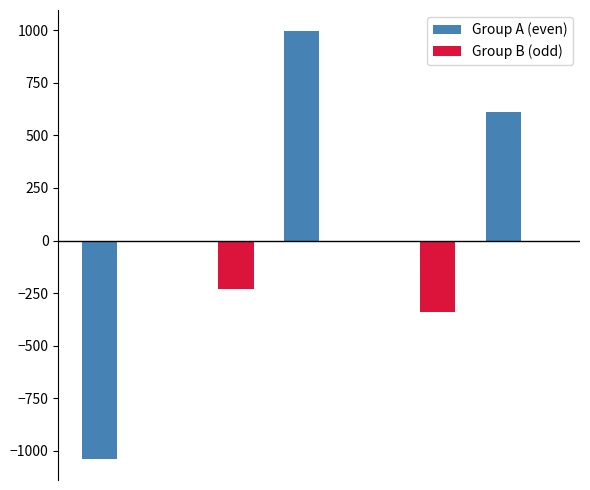

What is the sum of all Group B (odd) values?

-567.6